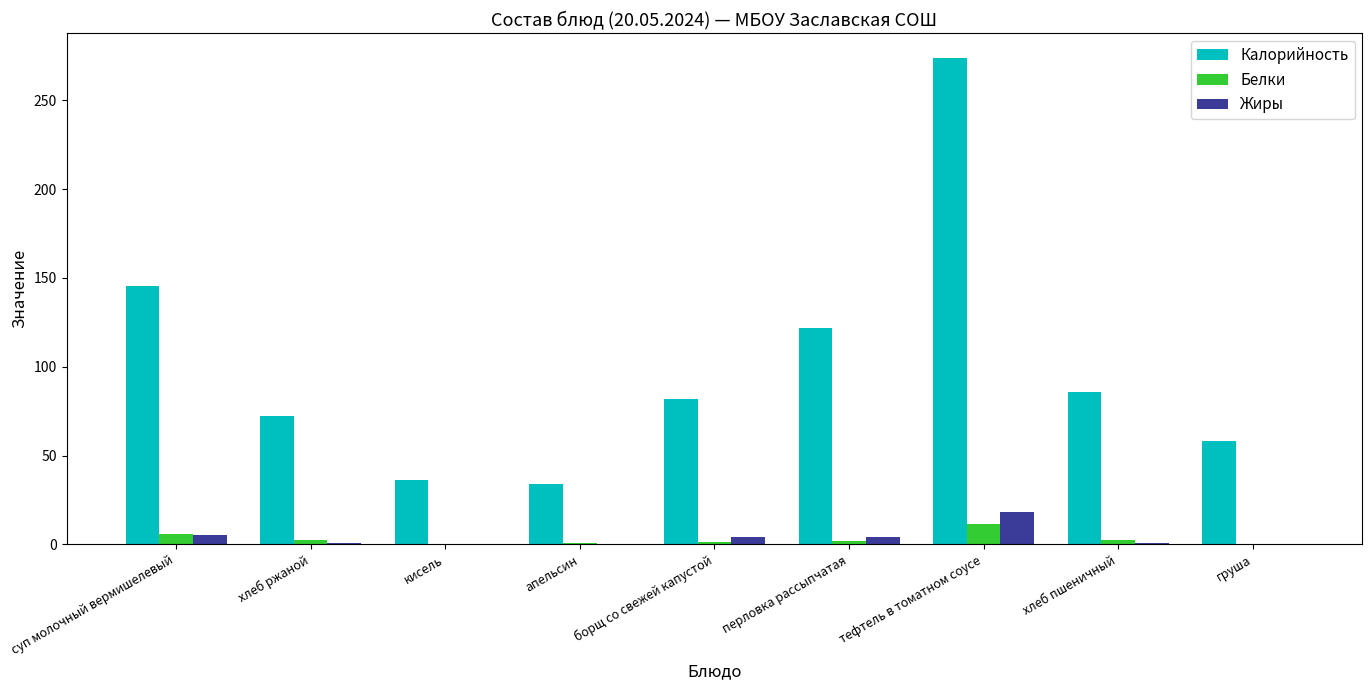

Is the value of Калорийность at тефтель в томатном соусе greater than the value of Белки at кисель?

Yes